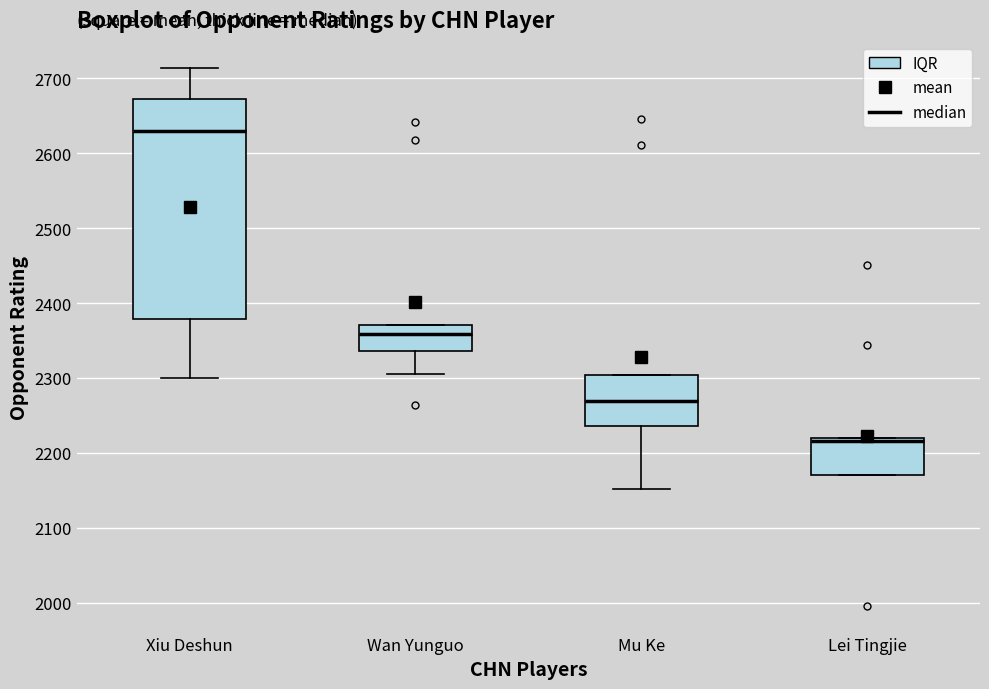

Where does the lower whisker of the box for Wan Yunguo end on the y-axis? The values are not printed on the chart, so give them approximately, as read against the axis.

2310